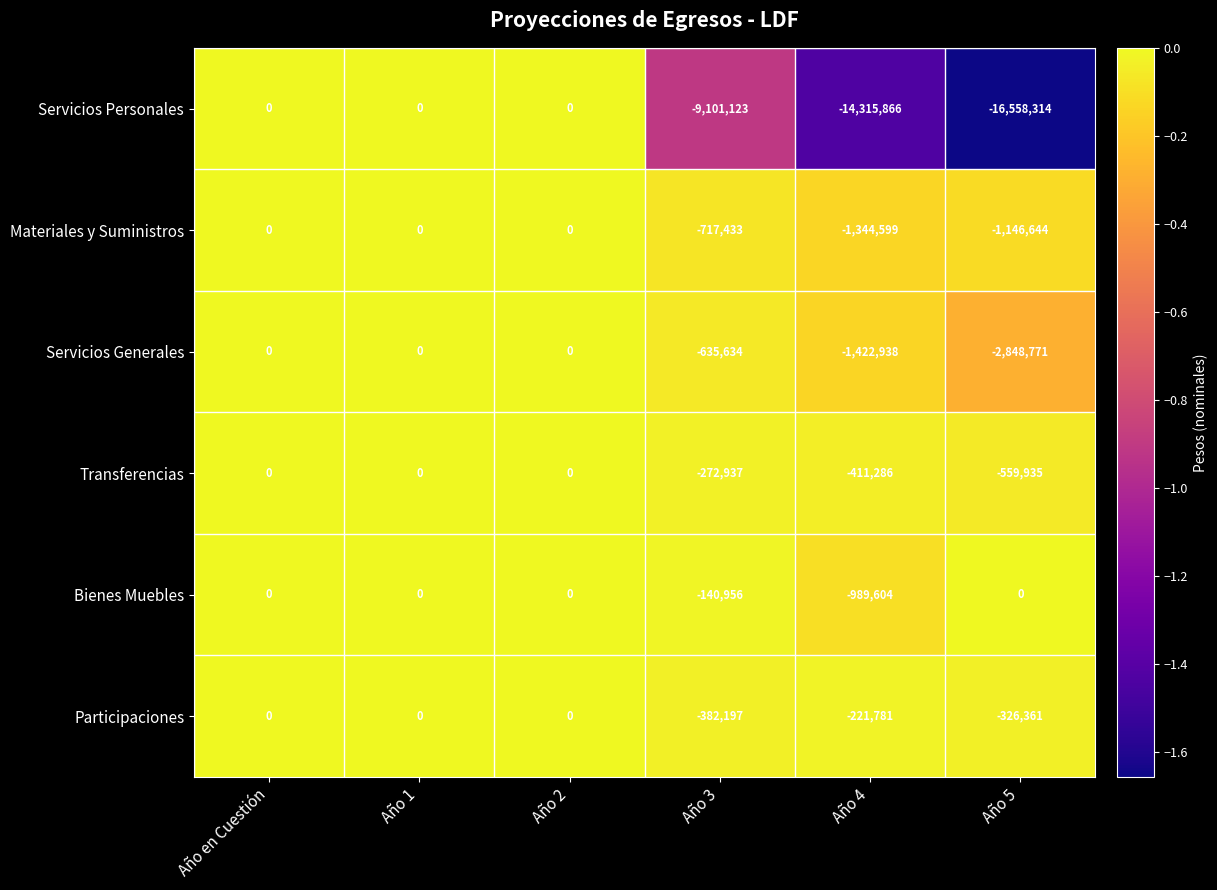

Which has a higher value, Año 3 or Año 4?

Año 3